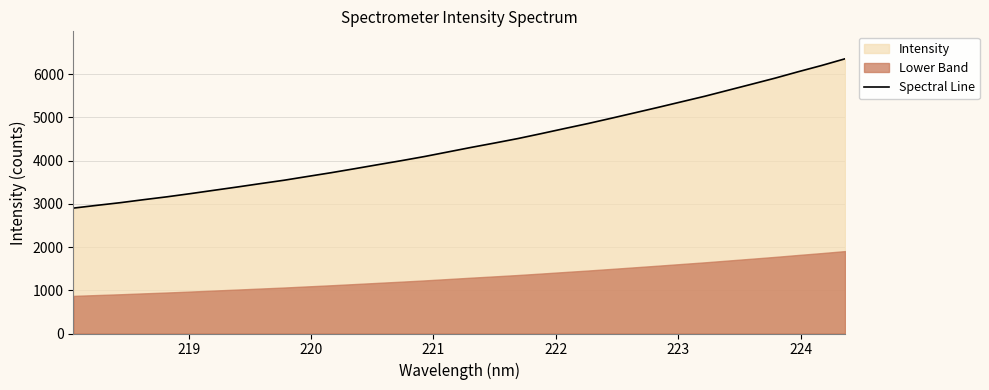

What is the highest value of the Spectral Line series?

6351.6